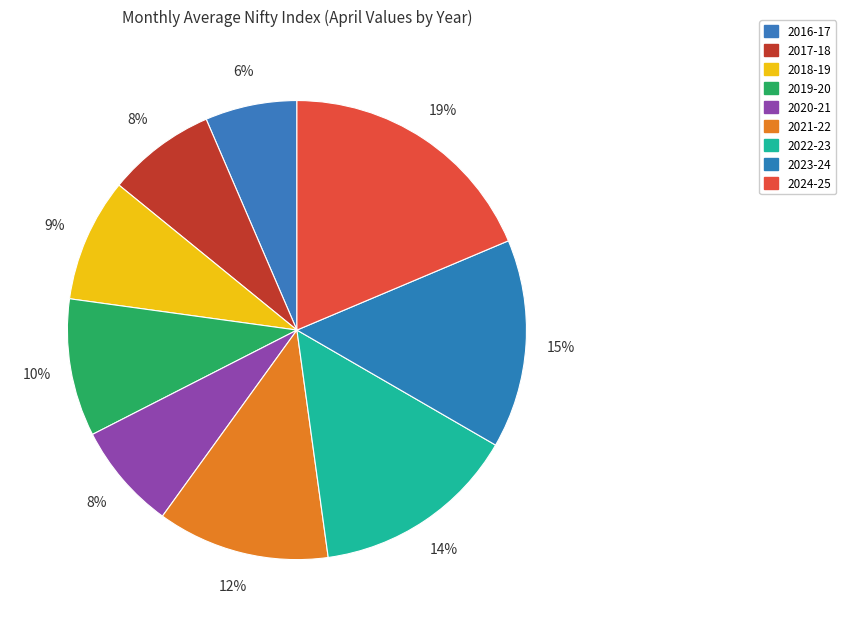

To the nearest percent, what percentage of the pie is 2024-25?

19%